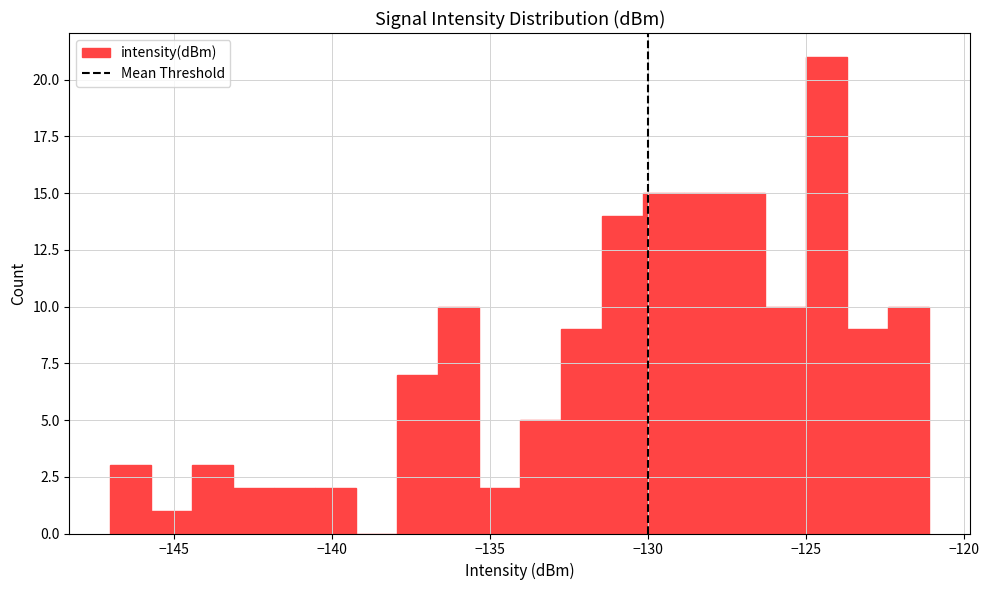

Read against the x-axis, roughly where is the centre of the tallest bar?

-124.5